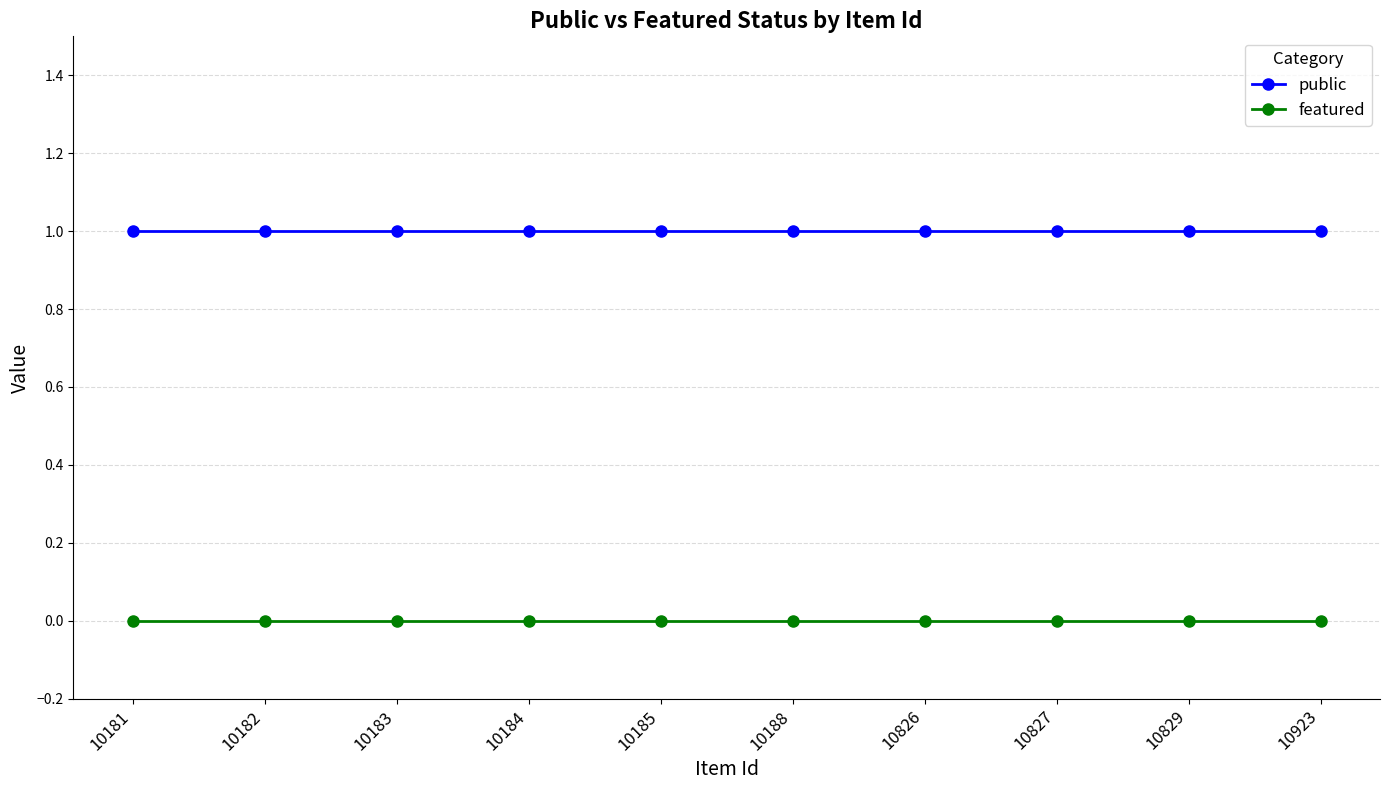

Rank the series by their average value, from lowest to highest.

featured, public